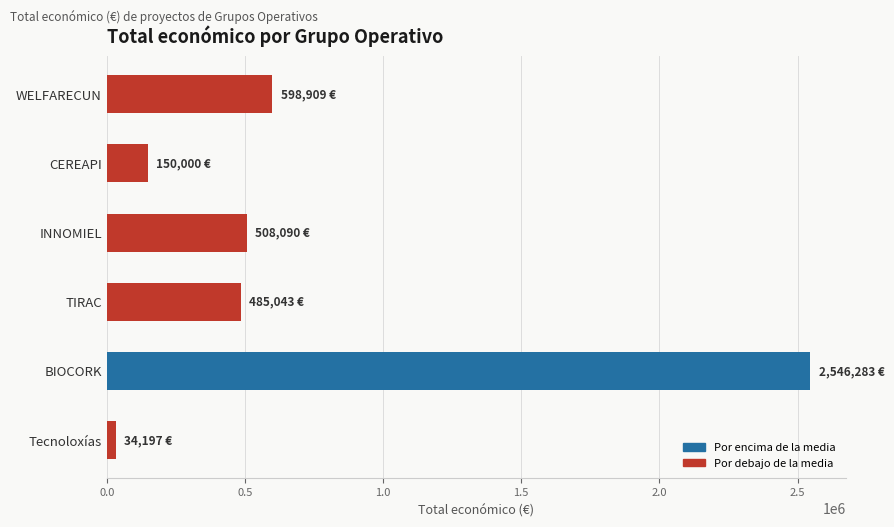

At which label is the value closest to 1290240?

WELFARECUN